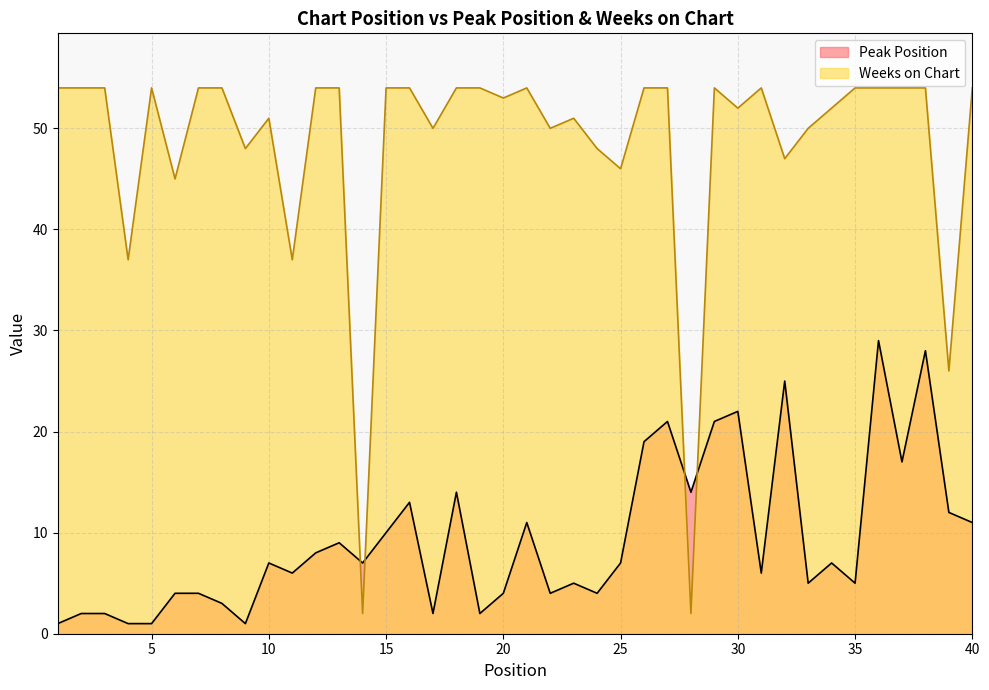

True or false: Weeks on Chart has a value of 45 at 6.

True